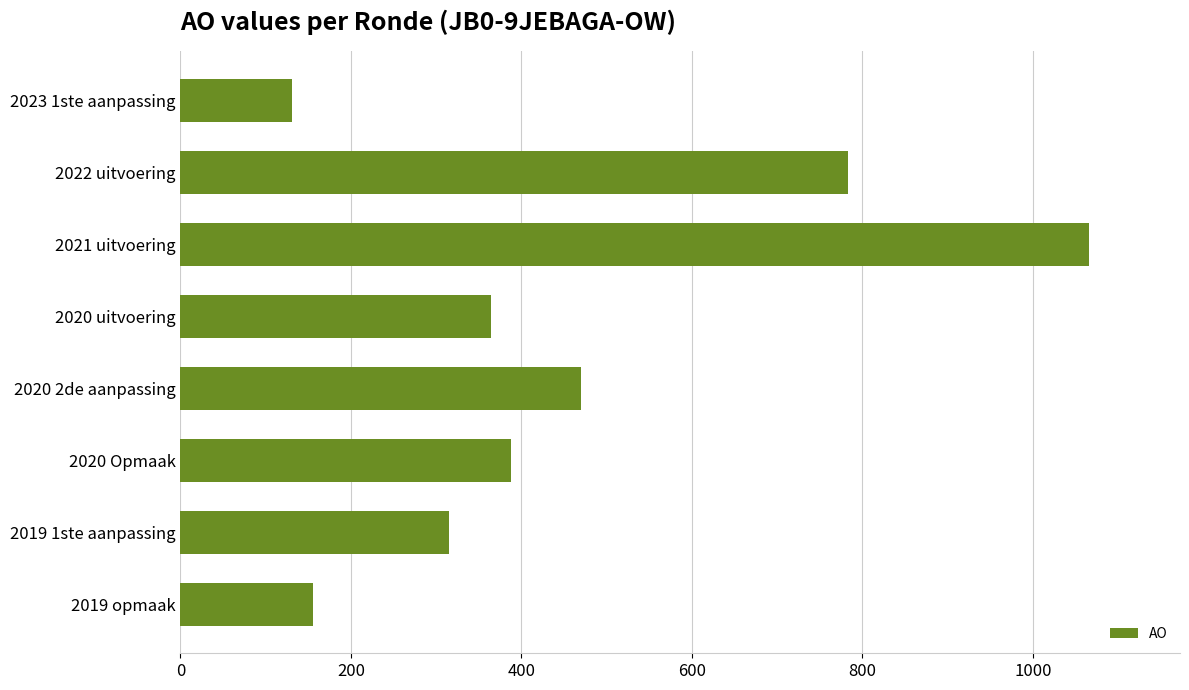

What is the sum of the values at 2023 1ste aanpassing and 2019 opmaak?

286